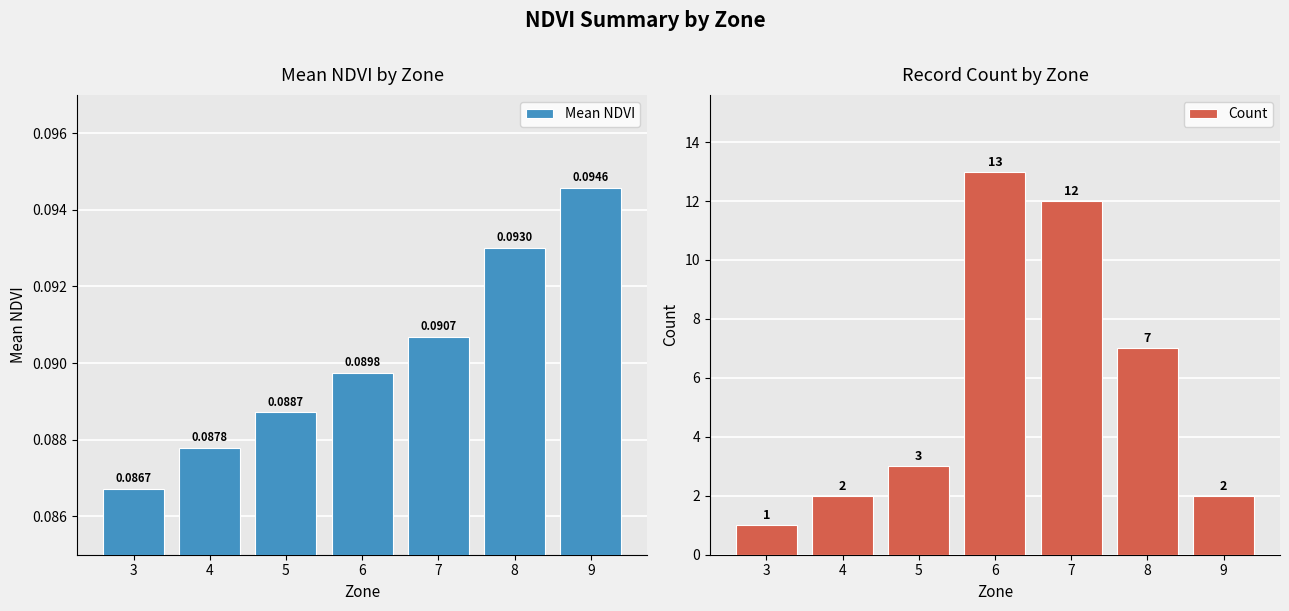

Between 8 and 7, which is larger?

8